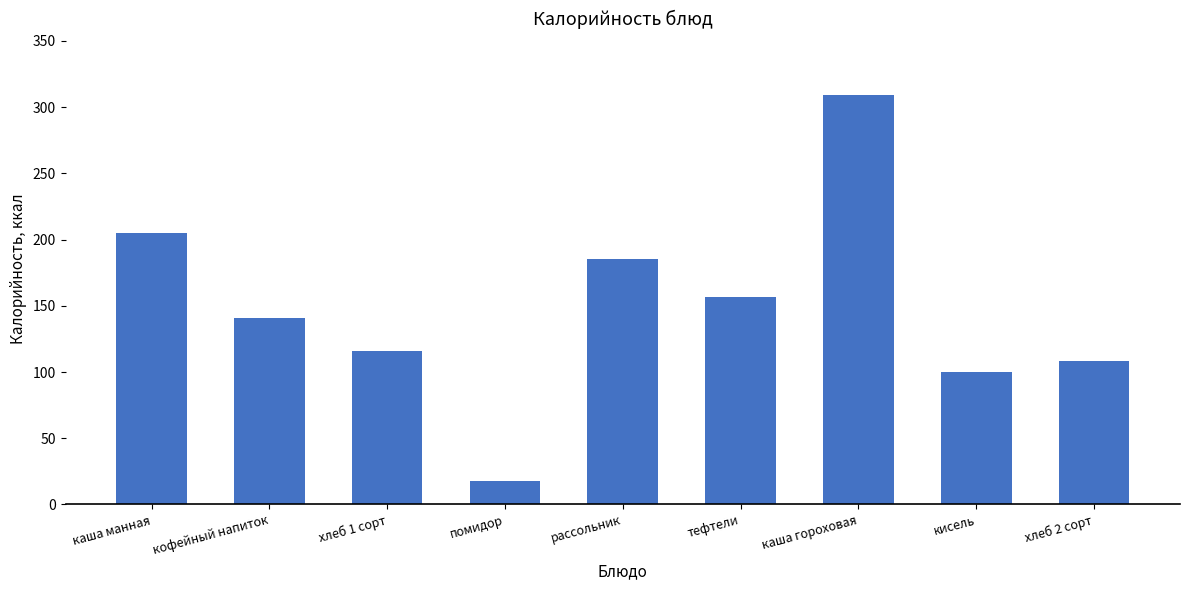

What is the minimum value shown in the chart?

17.4